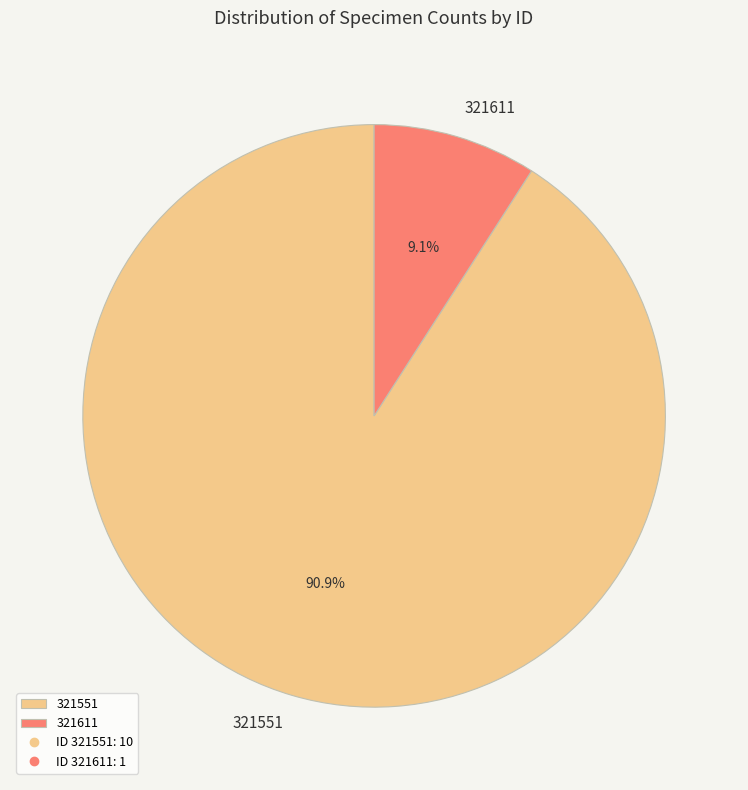

Count the number of slices in the pie.

2